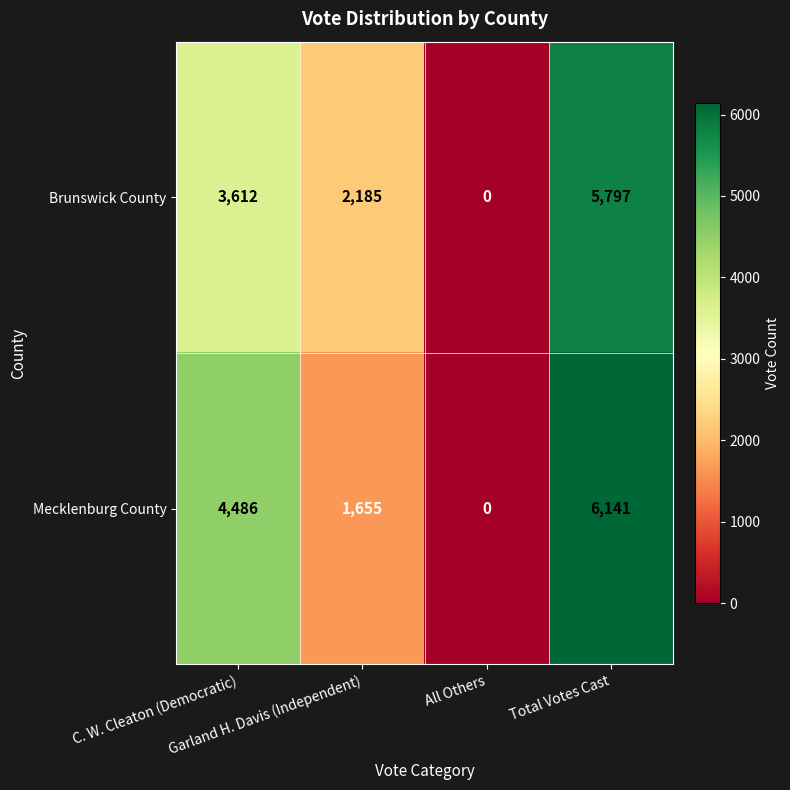

How many series are shown in this chart?

2